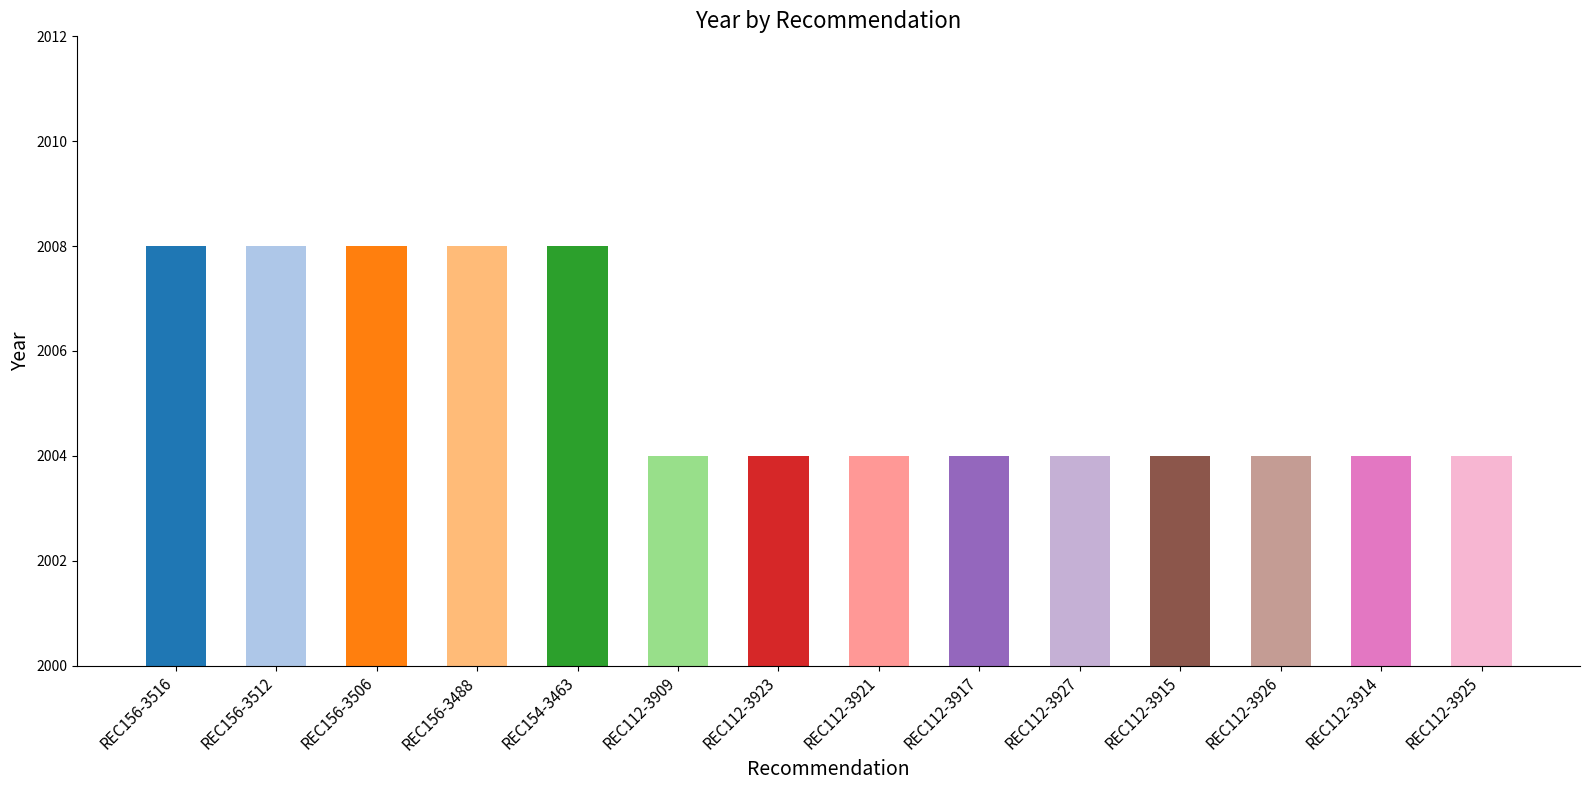

Reading left to right, what are all the values shown in this chart?

REC156-3516=2008	REC156-3512=2008	REC156-3506=2008	REC156-3488=2008	REC154-3463=2008	REC112-3909=2004	REC112-3923=2004	REC112-3921=2004	REC112-3917=2004	REC112-3927=2004	REC112-3915=2004	REC112-3926=2004	REC112-3914=2004	REC112-3925=2004